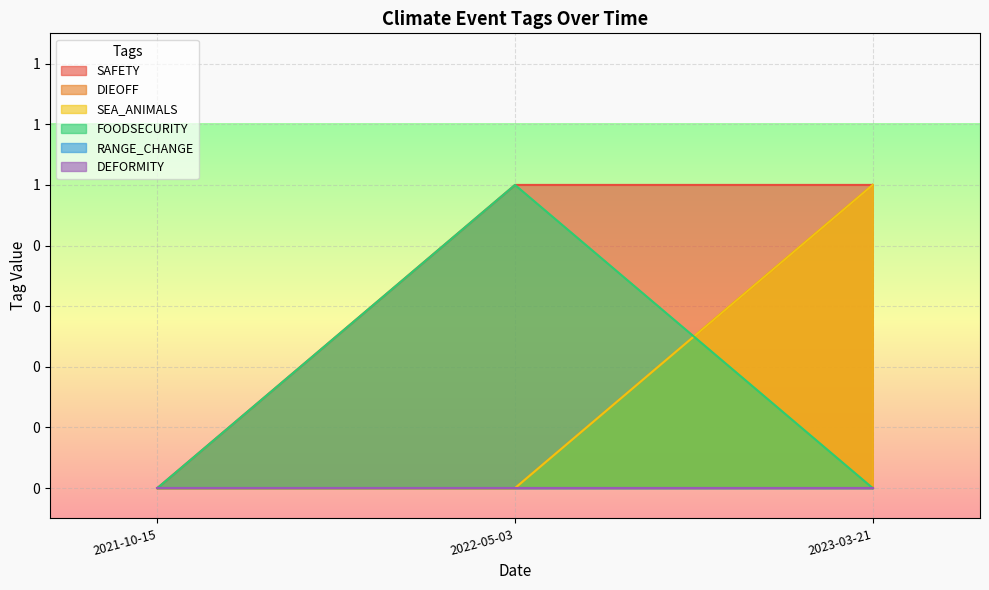

At which category is the sum across all series the highest?

2023-03-21